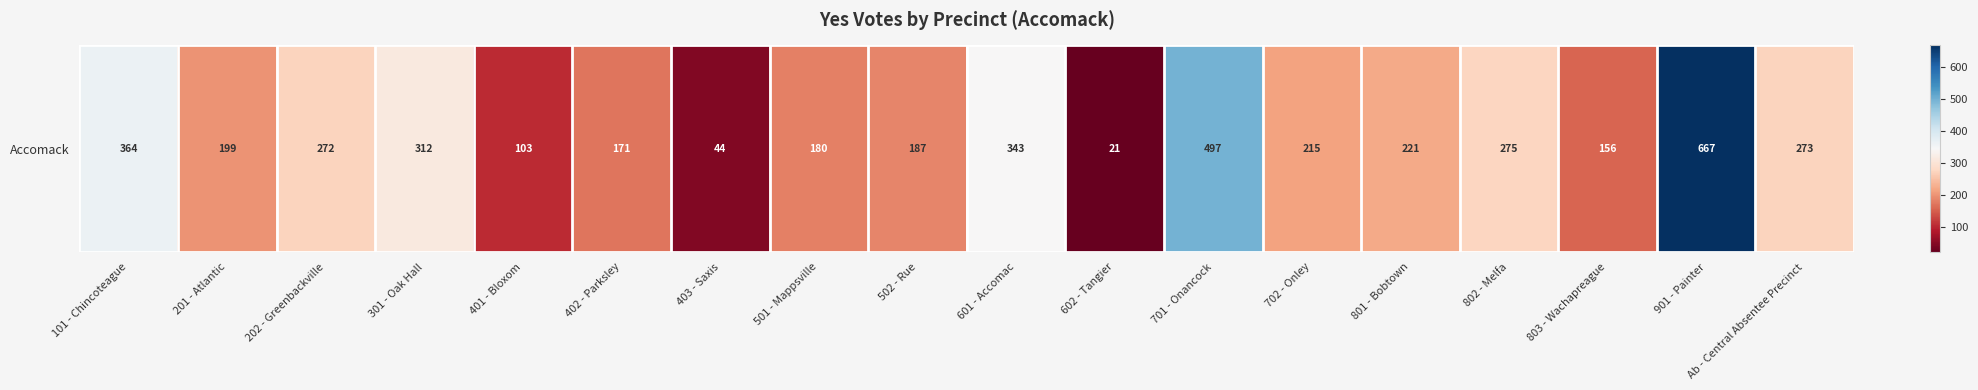

What is the difference between the second highest and minimum values?

476